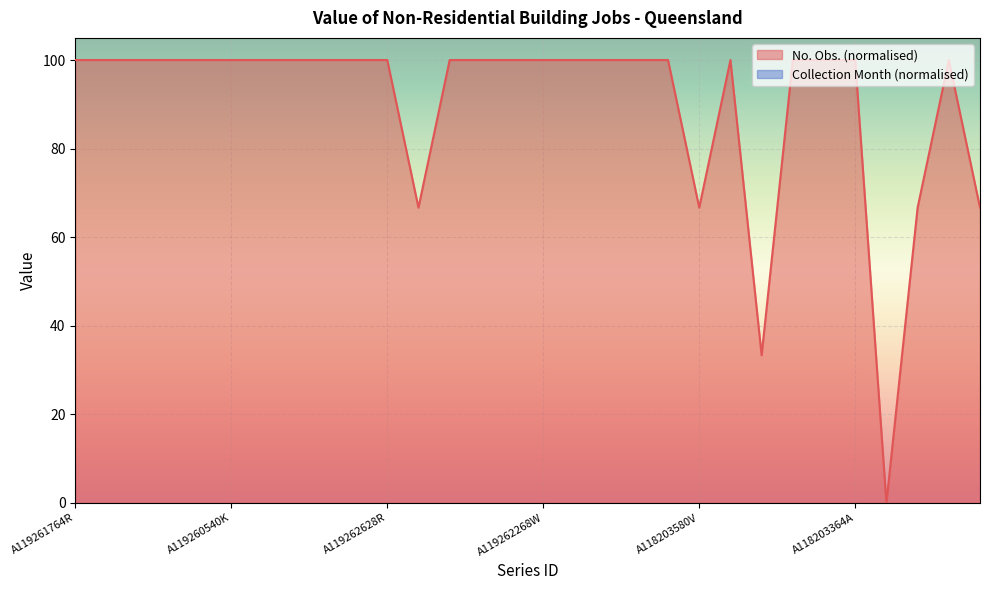

True or false: No. Obs. (normalised) has a value of 150.6 at A119262268W.

False